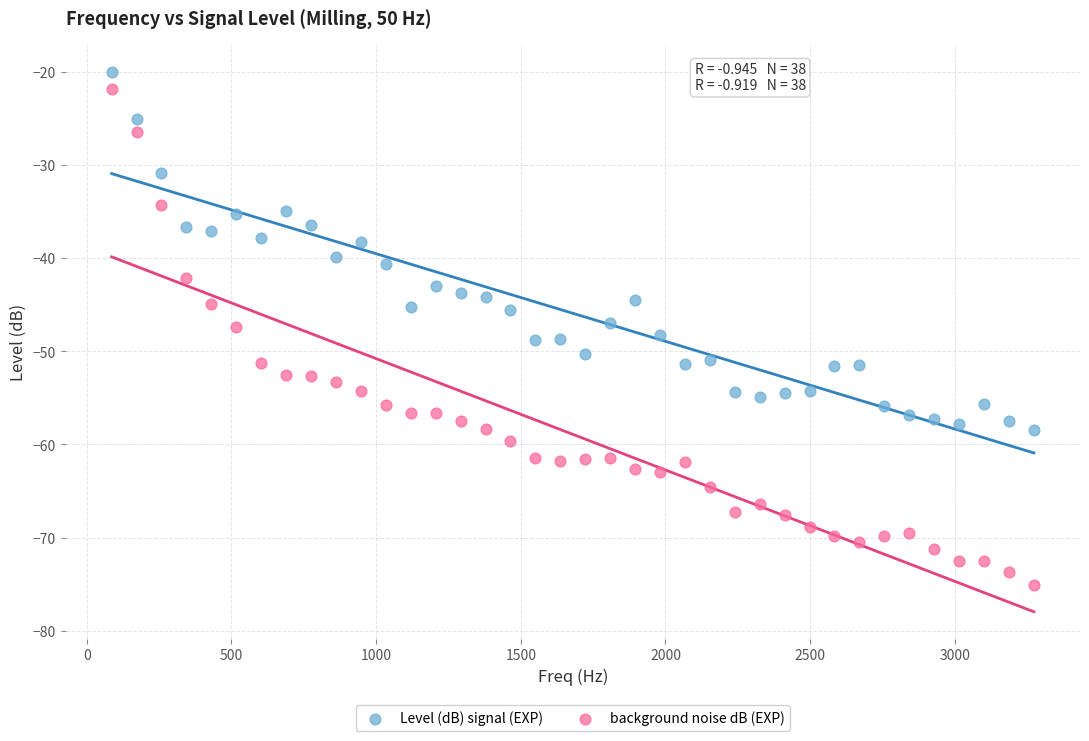

Which series has the widest spread of Y values?

background noise dB (EXP)